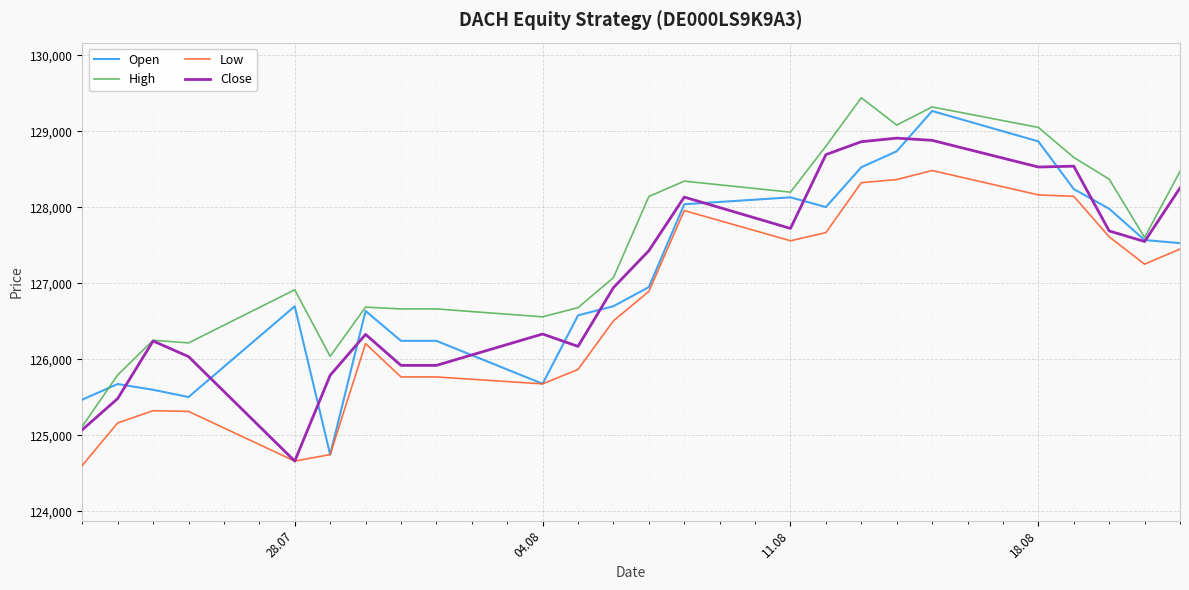

What is the average value of the Open series?

127067